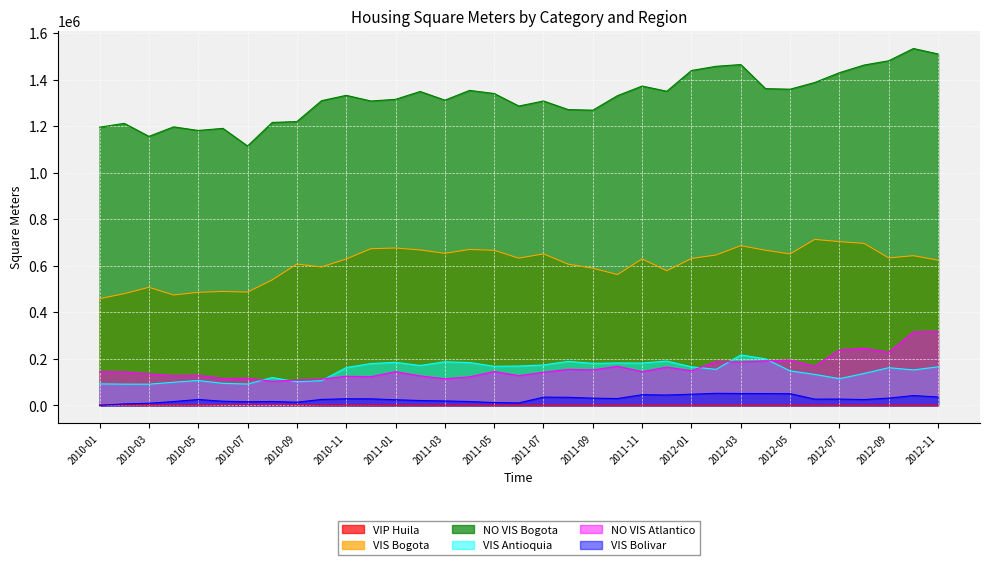

At which category does NO VIS Atlantico reach its first local peak?

2010-05